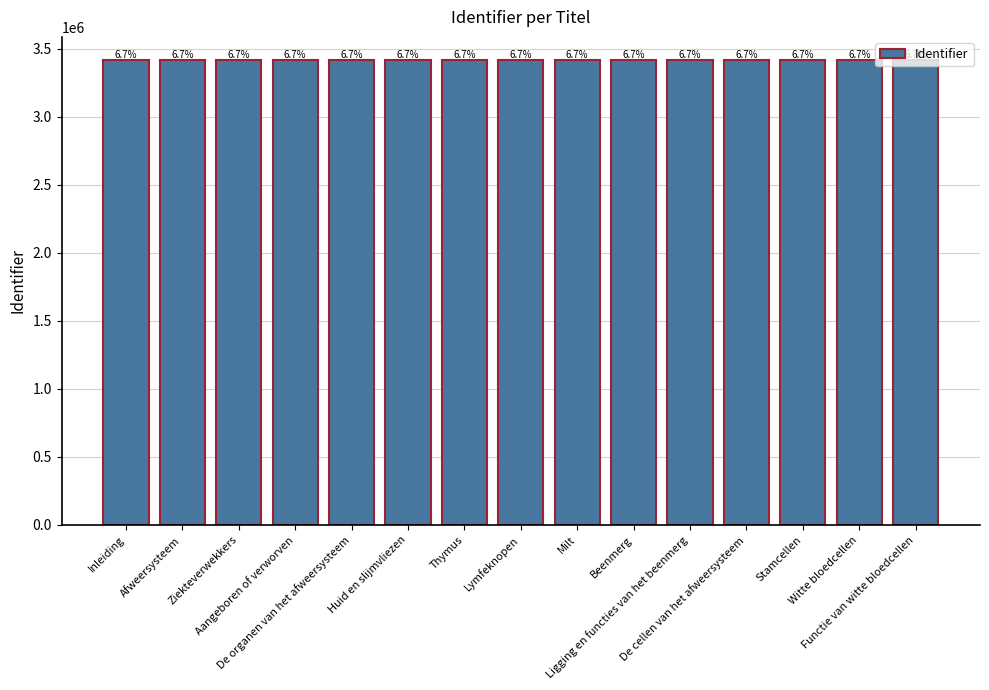

The chart shows a value of 722061 at Milt. True or false?

False